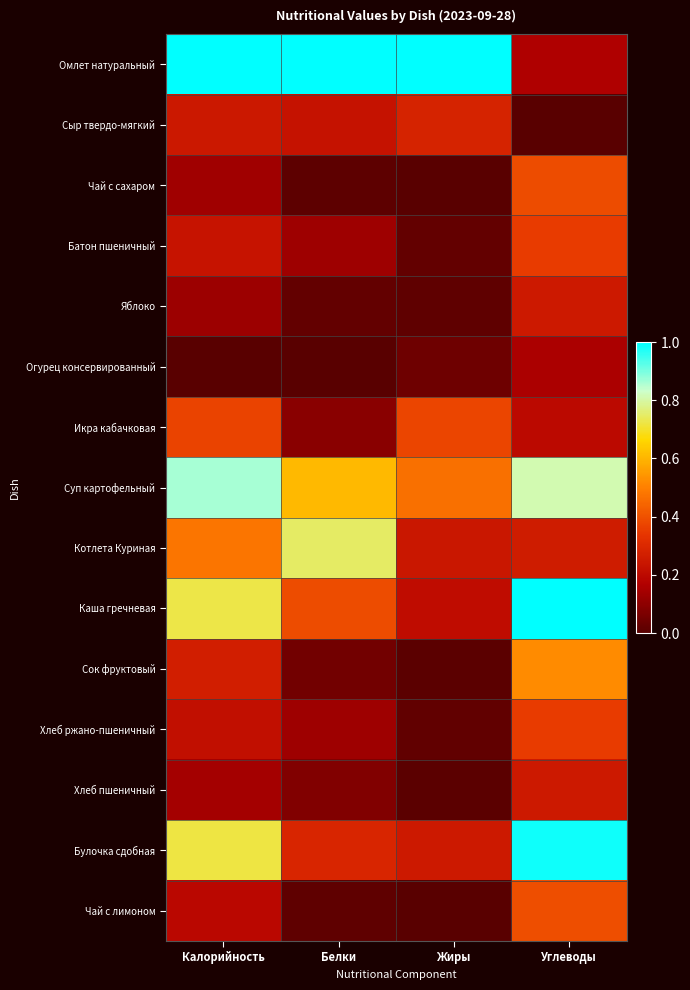

At how many categories does at least one series exceed 0?

4